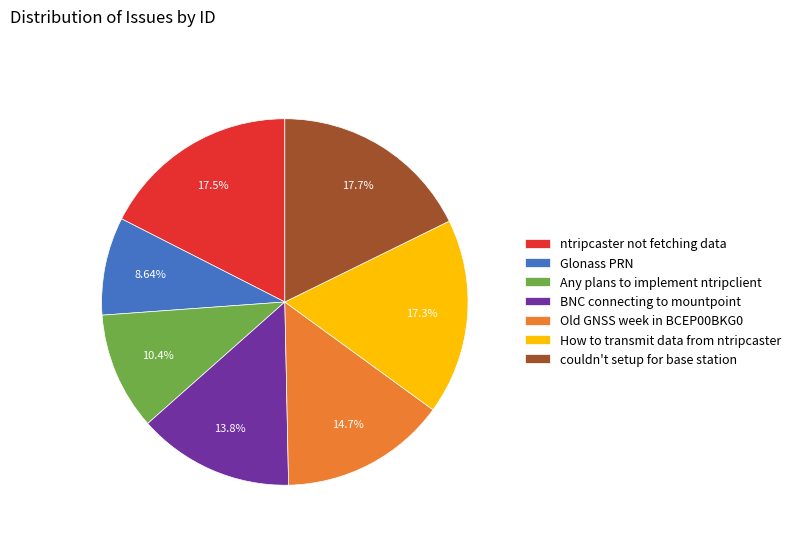

Do How to transmit data from ntripcaster and Glonass PRN together represent more than half of the pie?

No